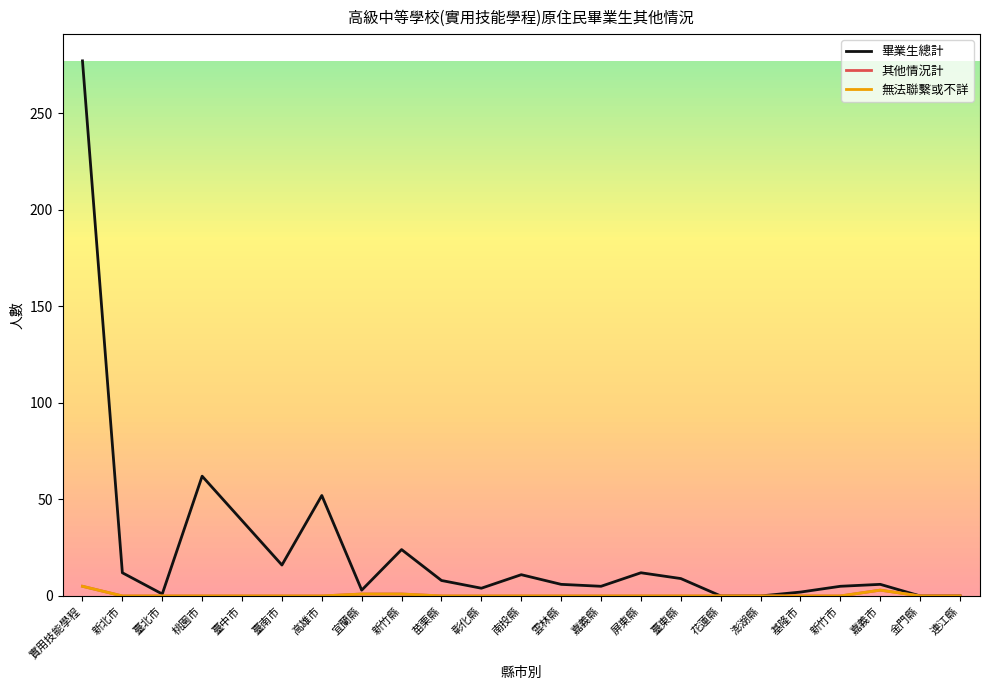

Is this an area chart (filled region under the line)?

No